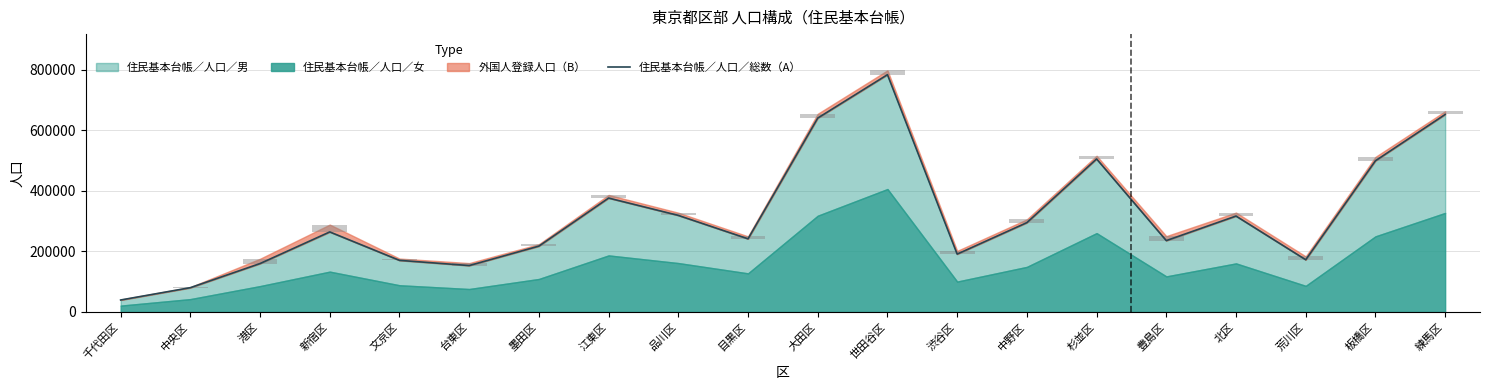

What is the smallest value displayed?

39374